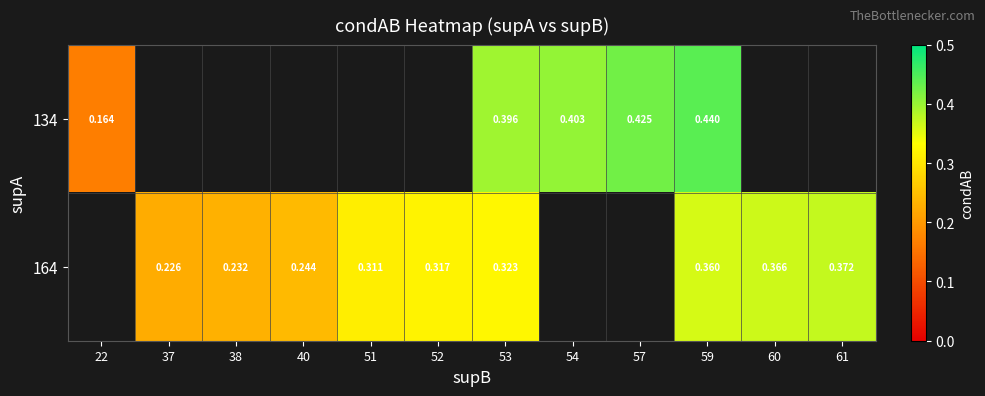

The 164 series shows 0.6 at 59. True or false?

False